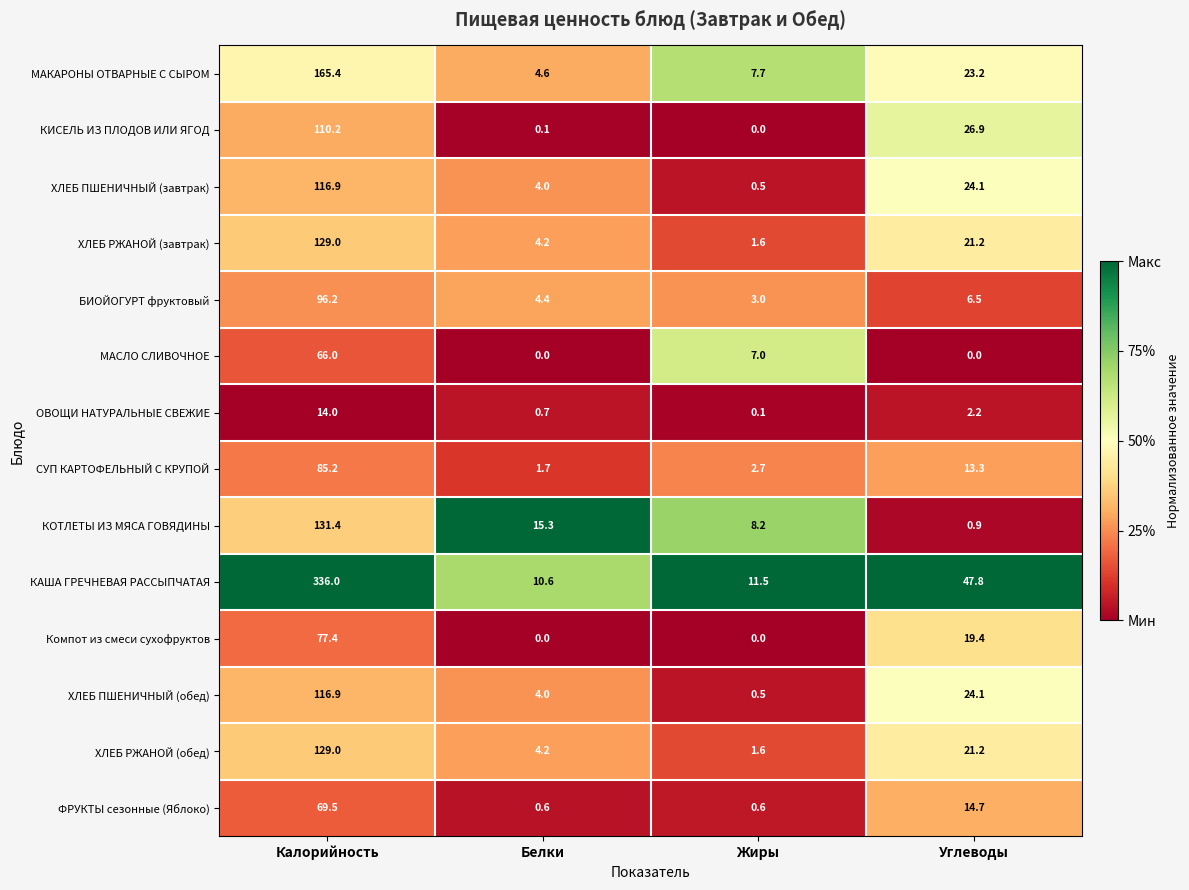

List the labels in order of ХЛЕБ РЖАНОЙ (обед) value, smallest first.

Жиры, Белки, Углеводы, Калорийность